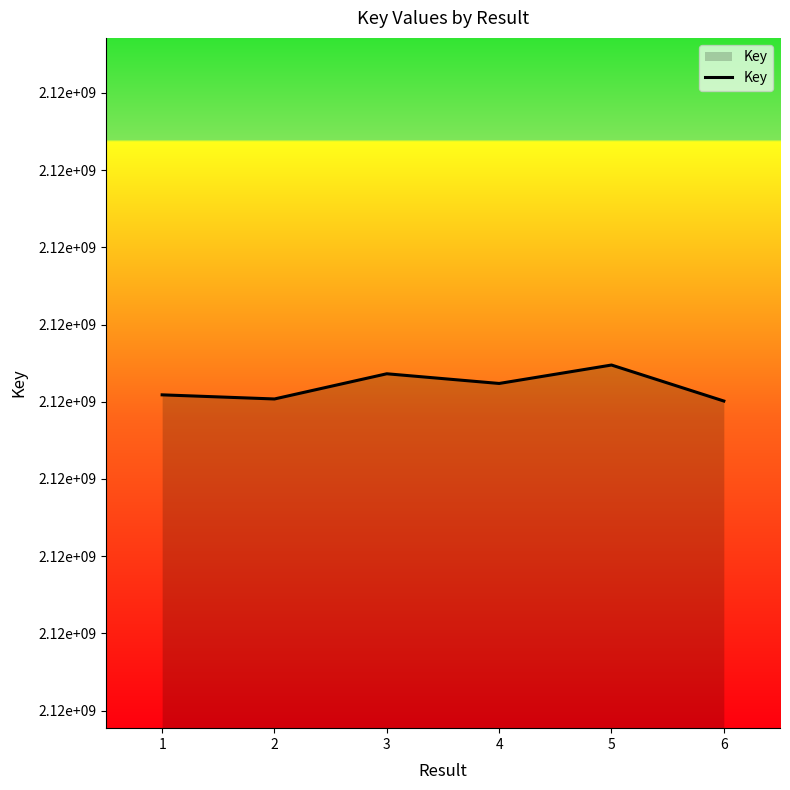

Does the chart have visible grid lines?

No